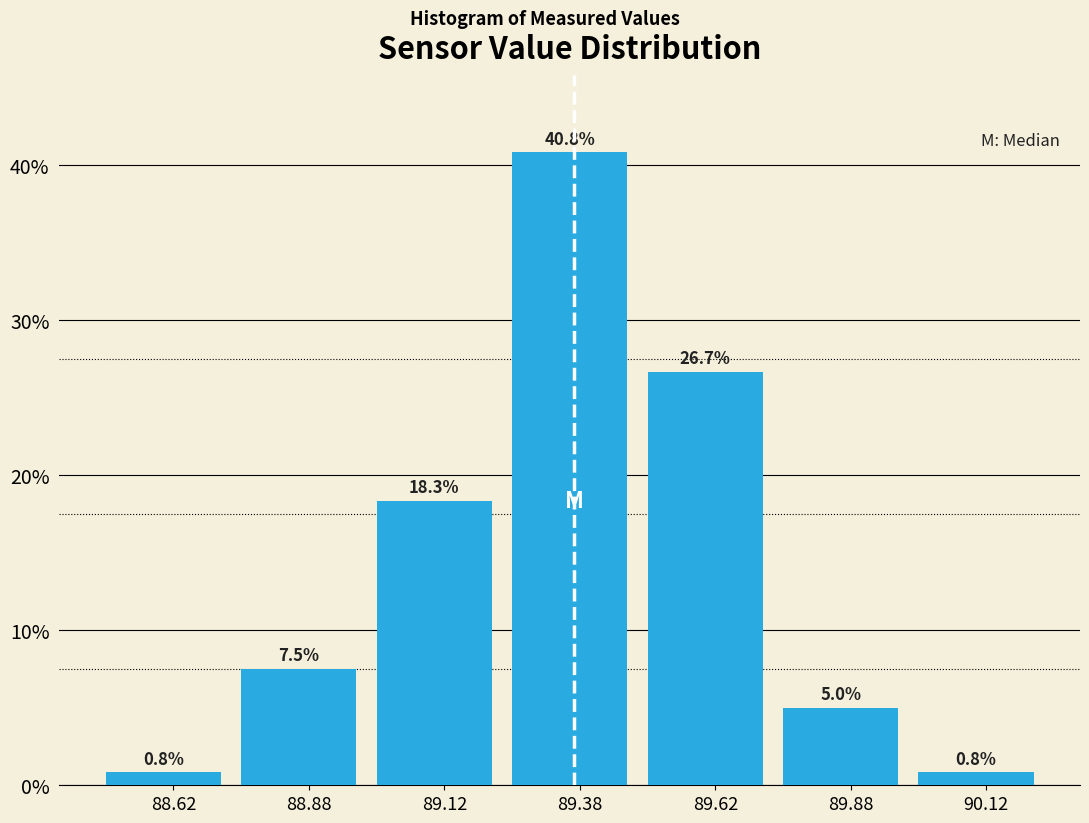

Over which range of the x-axis is the bar tallest?

89.25 to 89.50